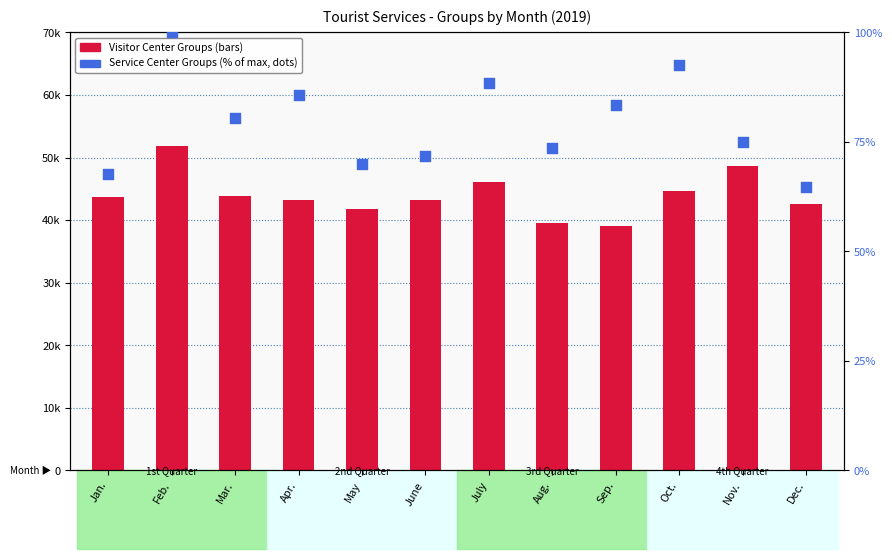

What is the total value across all series at Aug.?

39664.5